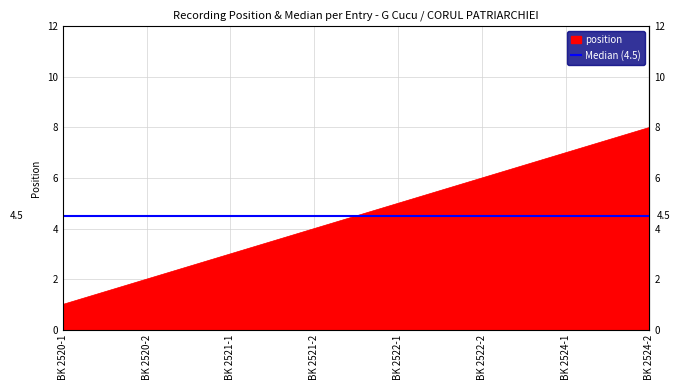

Reading left to right, extract all data points from this chart.

BK 2520-1=1	BK 2520-2=2	BK 2521-1=3	BK 2521-2=4	BK 2522-1=5	BK 2522-2=6	BK 2524-1=7	BK 2524-2=8